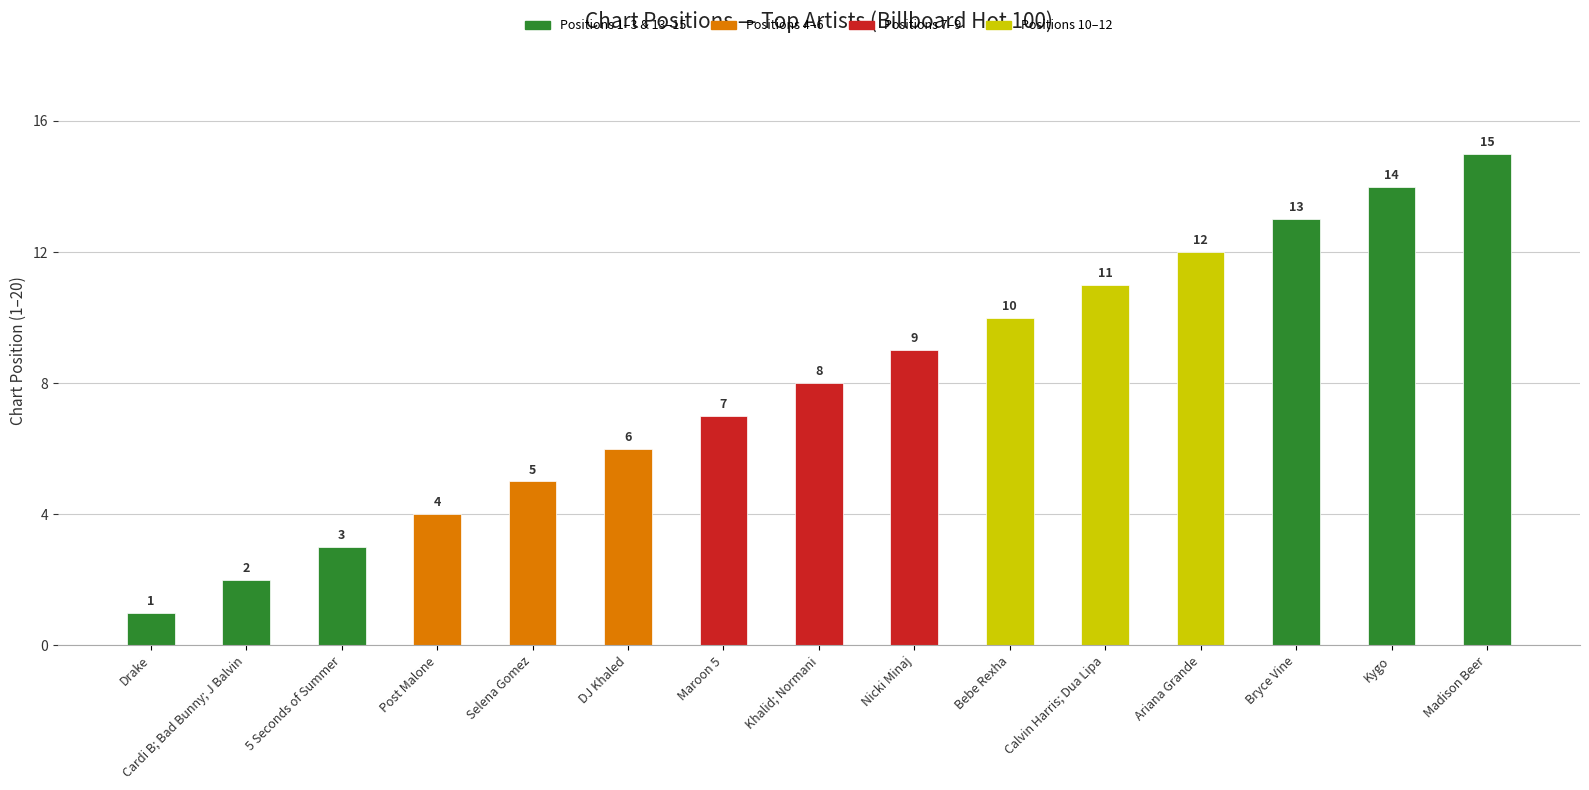

Reading right to left, transcribe all the data shown in this chart.

Madison Beer=15	Kygo=14	Bryce Vine=13	Ariana Grande=12	Calvin Harris; Dua Lipa=11	Bebe Rexha=10	Nicki Minaj=9	Khalid; Normani=8	Maroon 5=7	DJ Khaled=6	Selena Gomez=5	Post Malone=4	5 Seconds of Summer=3	Cardi B; Bad Bunny; J Balvin=2	Drake=1